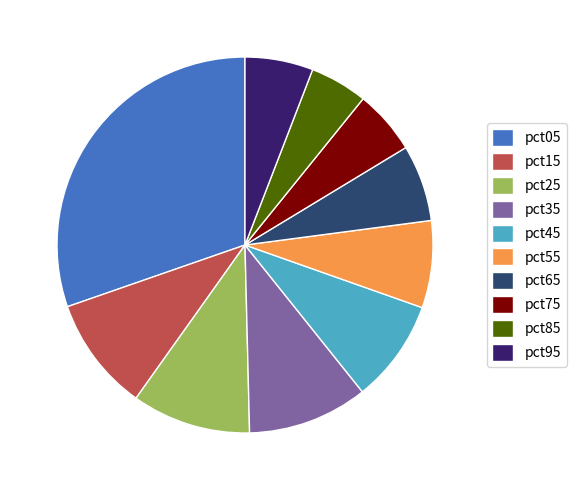

What is the largest slice in the pie chart?

pct05